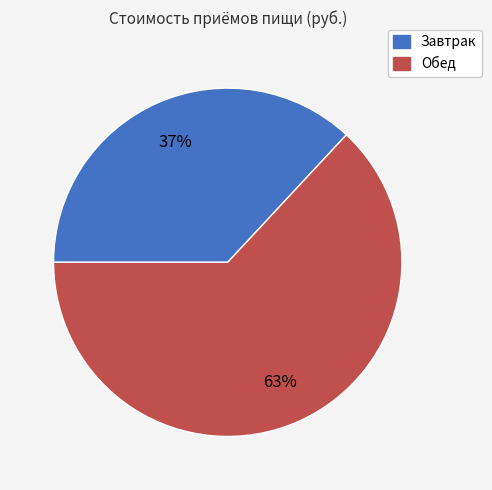

Is it true that Завтрак is 37% of the pie?

True